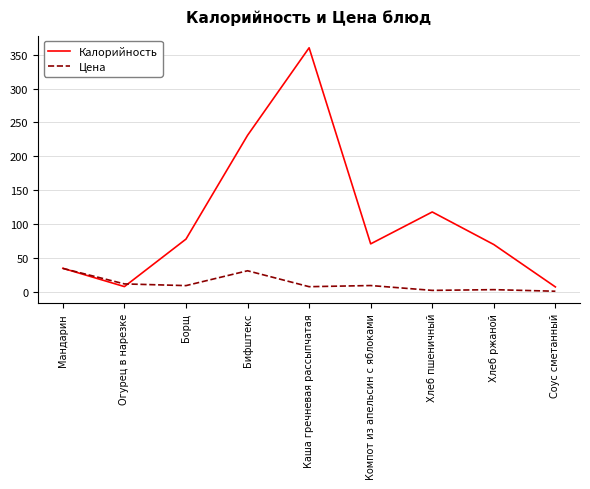

Where is the first local minimum for Калорийность?

Огурец в нарезке